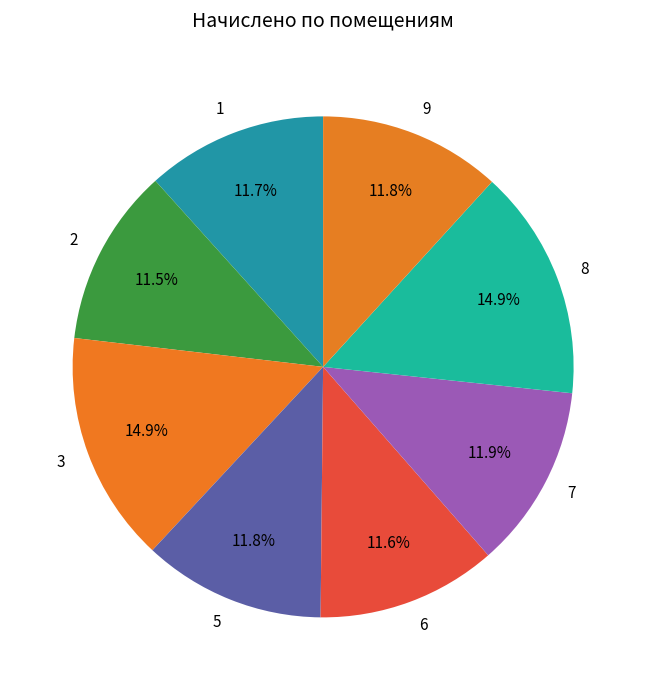

Approximately how many times larger is the value at 6 compared to 7?

1.0